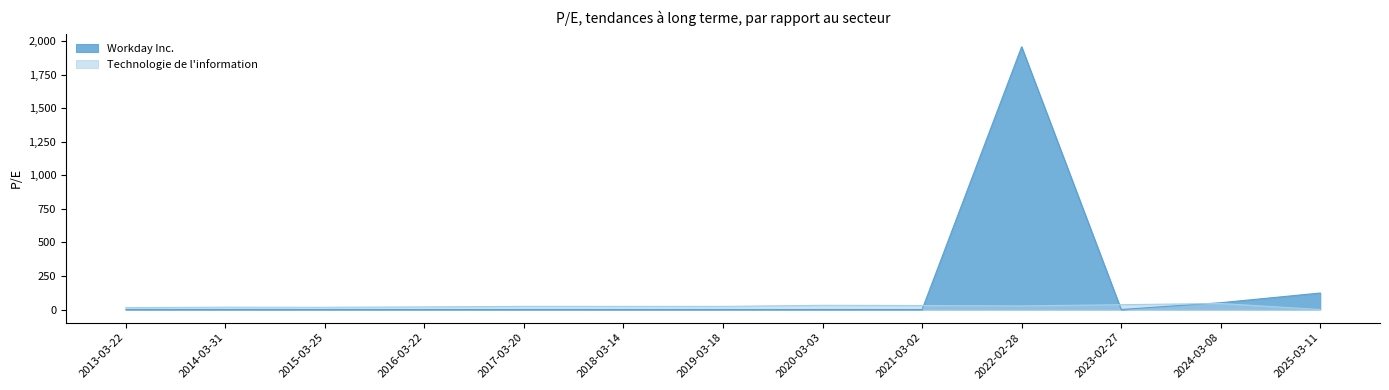

What is the label of the 7th point from the right?

2019-03-18